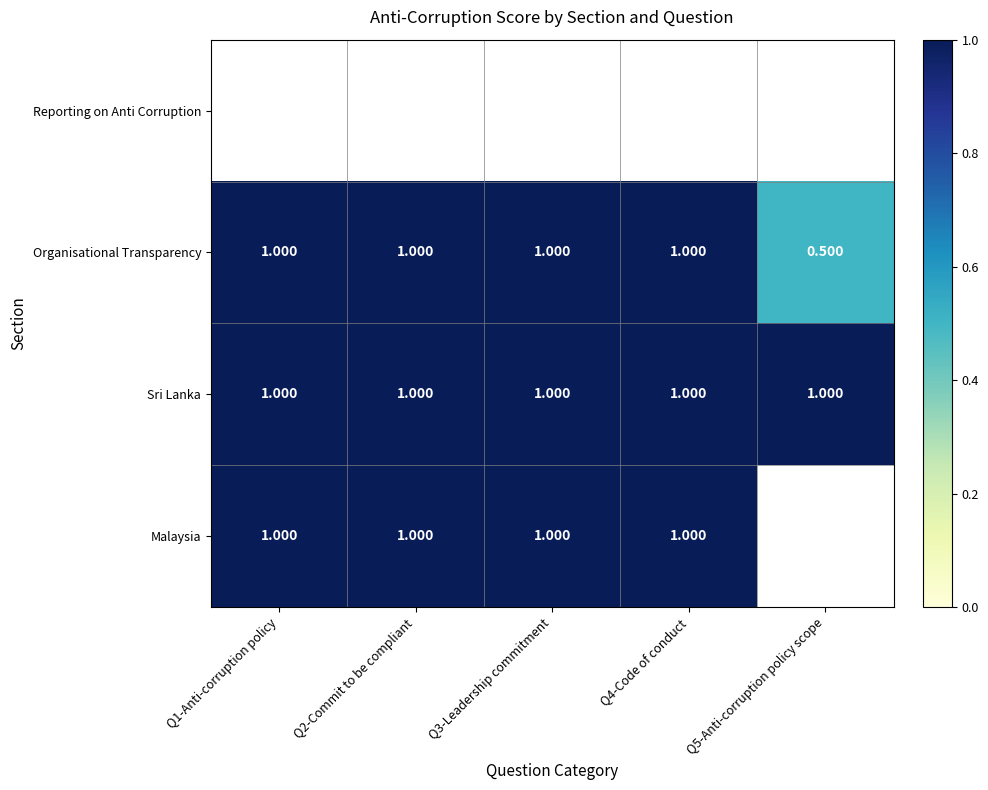

What is the average value of the Sri Lanka series?

1.0